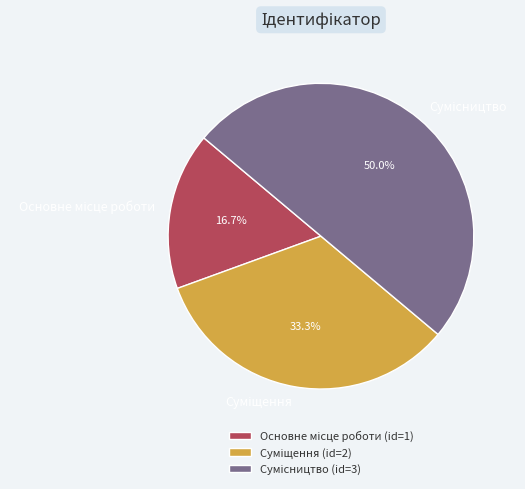

Does Суміщення account for over 50% of the chart?

No